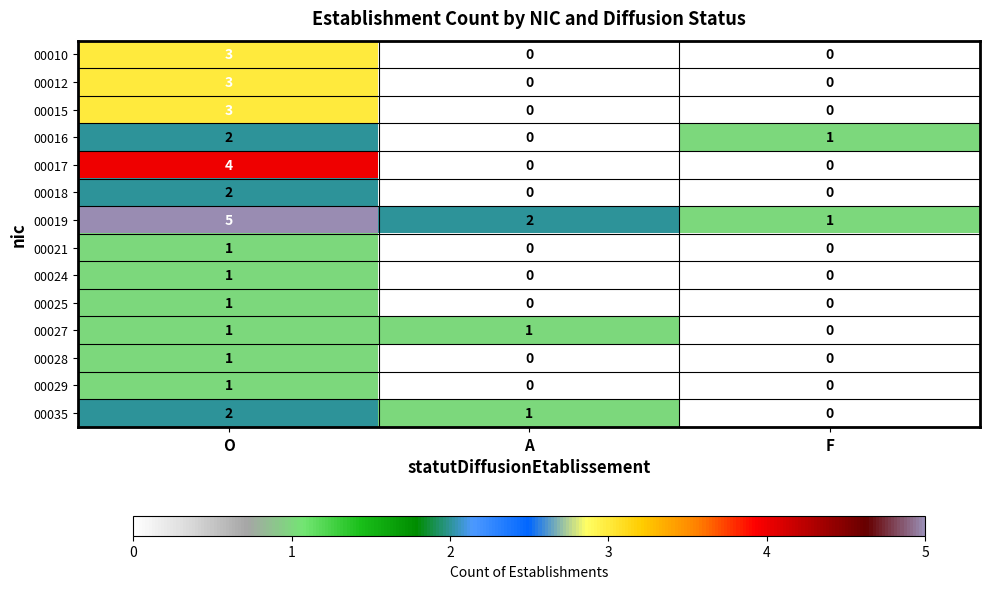

What is the sum of all 00015 values?

3